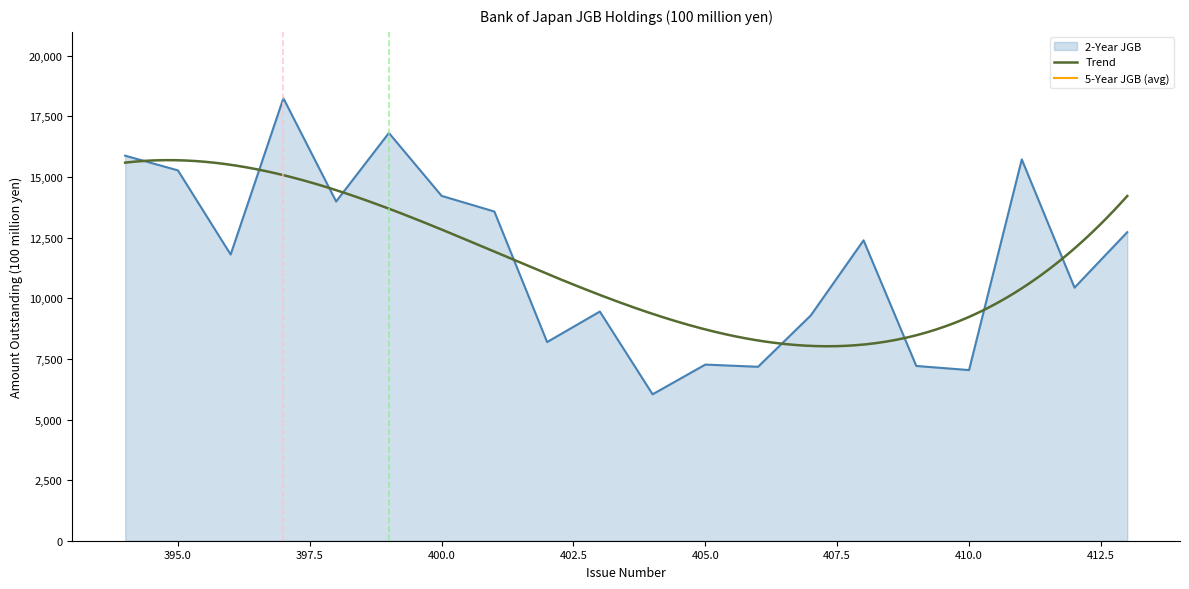

What is the value of the 1st point from the left?

15882